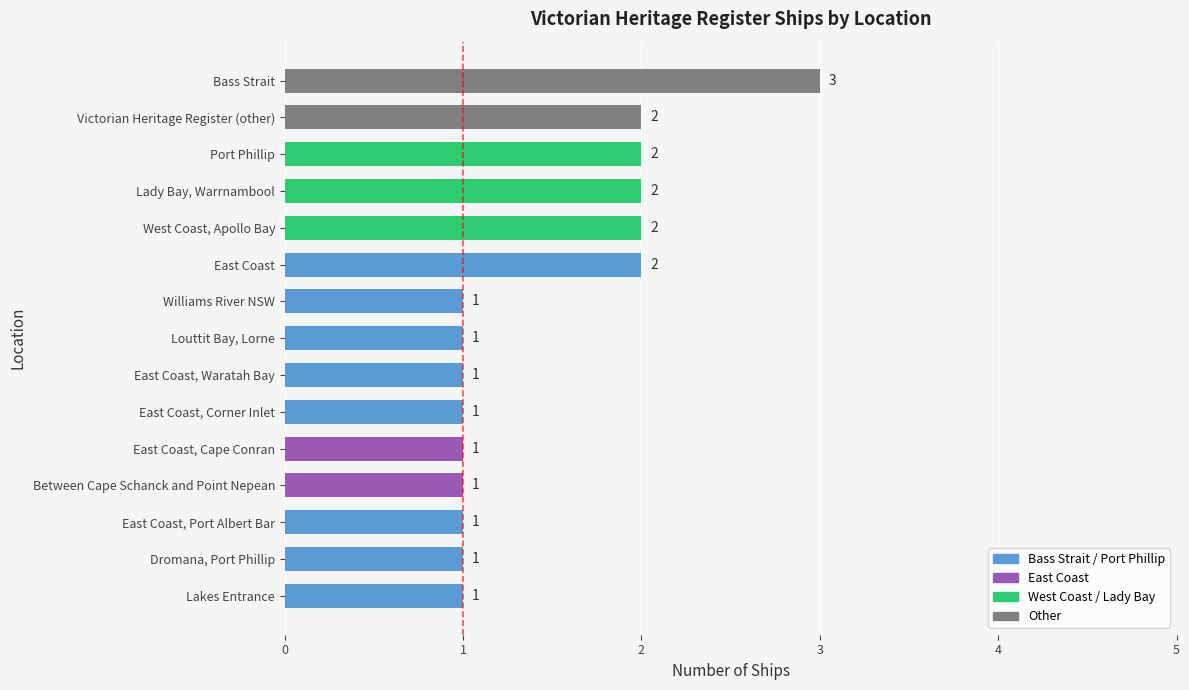

How many categories are shown in the chart?

15